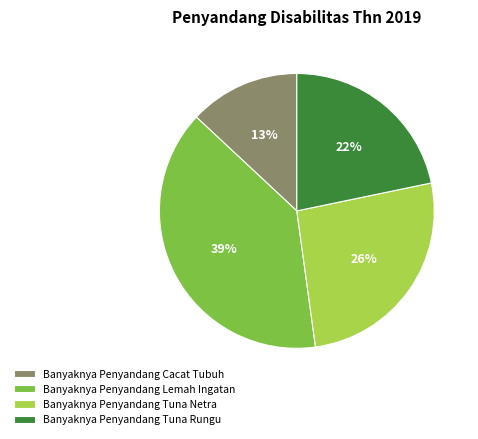

To the nearest percent, what is the combined percentage of Banyaknya Penyandang Lemah Ingatan and Banyaknya Penyandang Cacat Tubuh?

52%